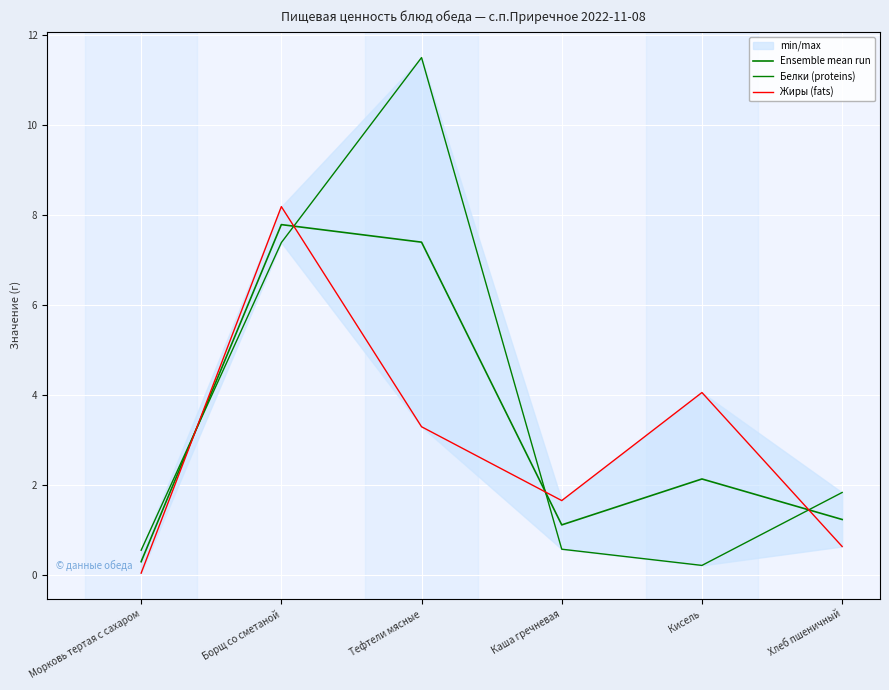

The Ensemble mean run series shows 7.4 at Тефтели мясные. True or false?

True